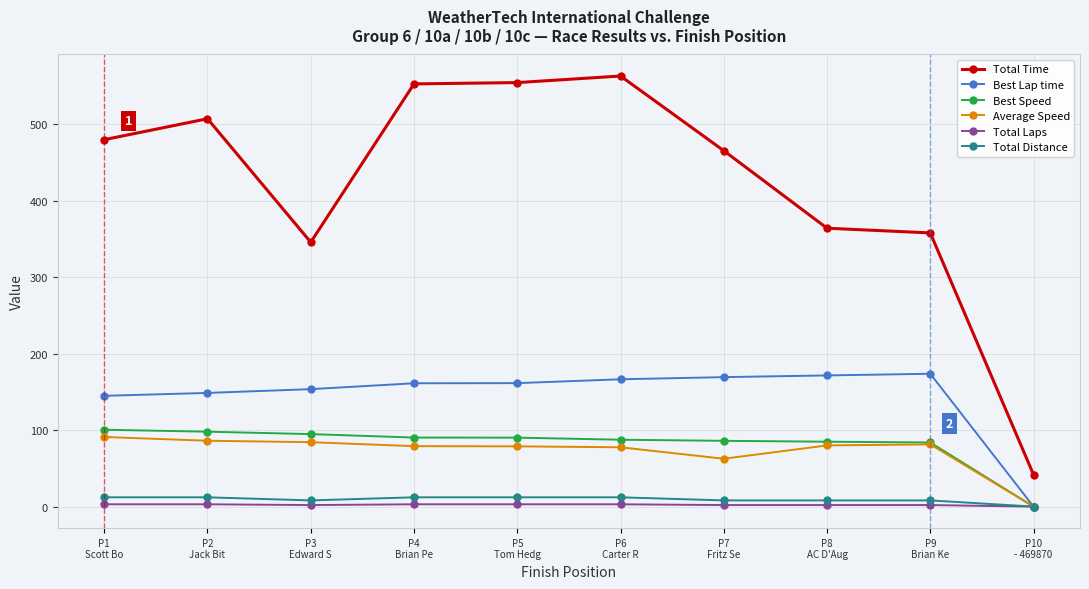

What is the maximum value for Total Distance?

12.1